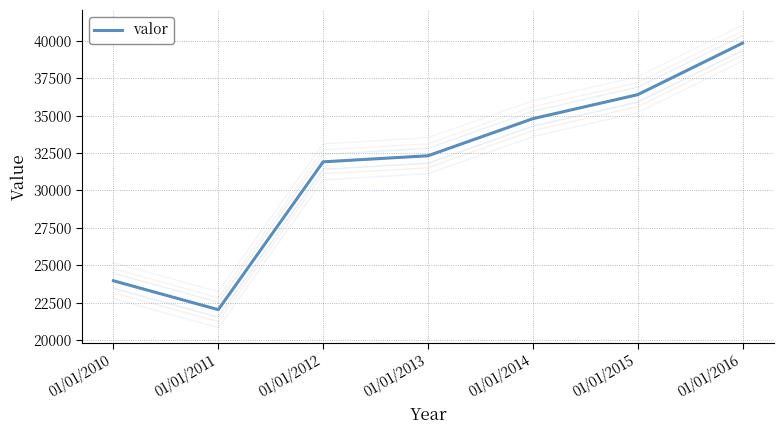

Reading left to right, what are all the values shown in this chart?

23971	22041	31912	32317	34794	36397	39840